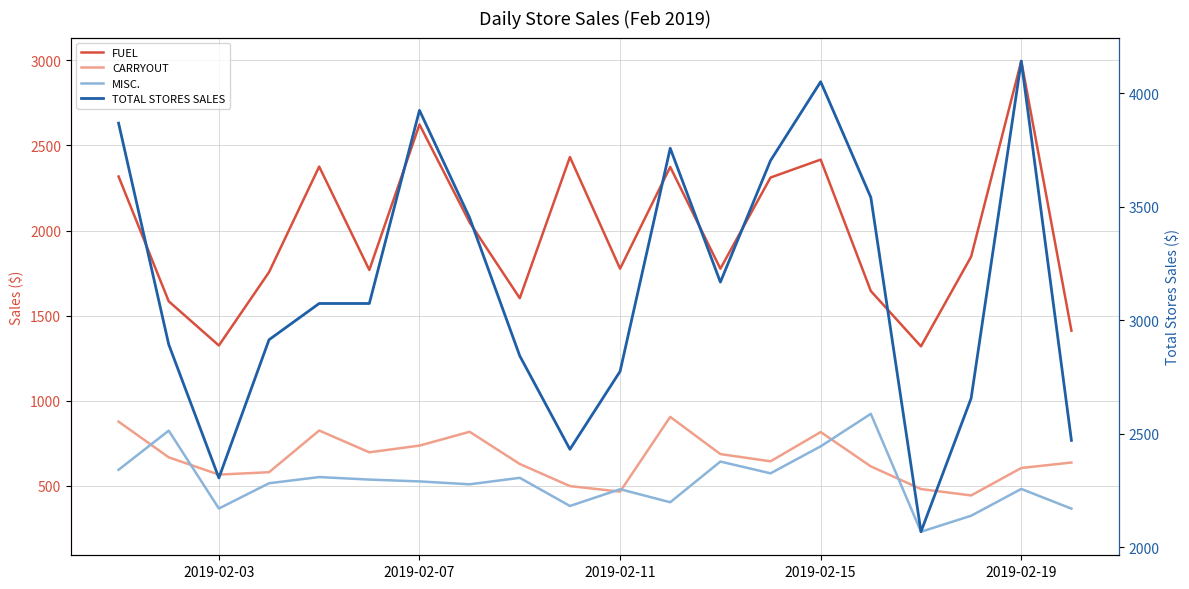

How many distinct data groups are displayed?

4